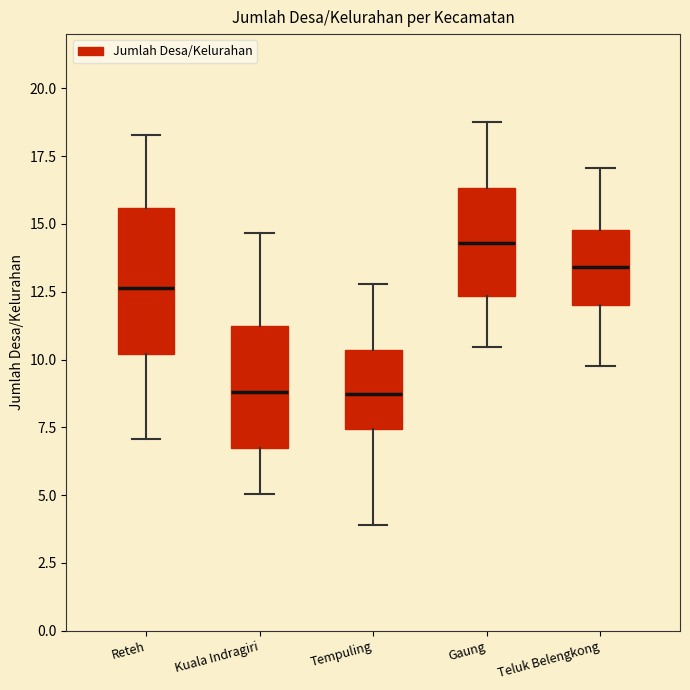

Reading left to right, read every box against the y-axis: the position of its median line, the range the box covers, and the ends of its whiskers. The values are not printed on the chart, so give them approximately, as read against the axis.

Reteh: median 12.5, box 10.0 to 15.5, whiskers 7.0 to 18.5
Kuala Indragiri: median 9.0, box 6.5 to 11.0, whiskers 5.0 to 14.5
Tempuling: median 8.5, box 7.5 to 10.5, whiskers 4.0 to 13.0
Gaung: median 14.5, box 12.5 to 16.5, whiskers 10.5 to 19.0
Teluk Belengkong: median 13.5, box 12.0 to 15.0, whiskers 10.0 to 17.0